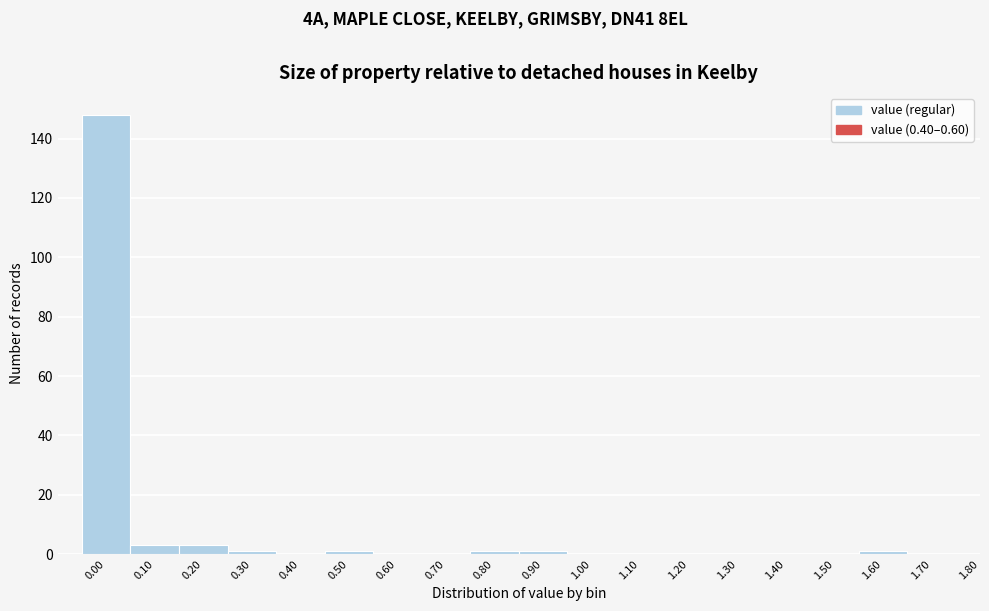

Reading left to right, what are all the values shown in this chart?

0.00=148	0.10=3	0.20=3	0.30=1	0.40=0	0.50=1	0.60=0	0.70=0	0.80=1	0.90=1	1.00=0	1.10=0	1.20=0	1.30=0	1.40=0	1.50=0	1.60=1	1.70=0	1.80=0